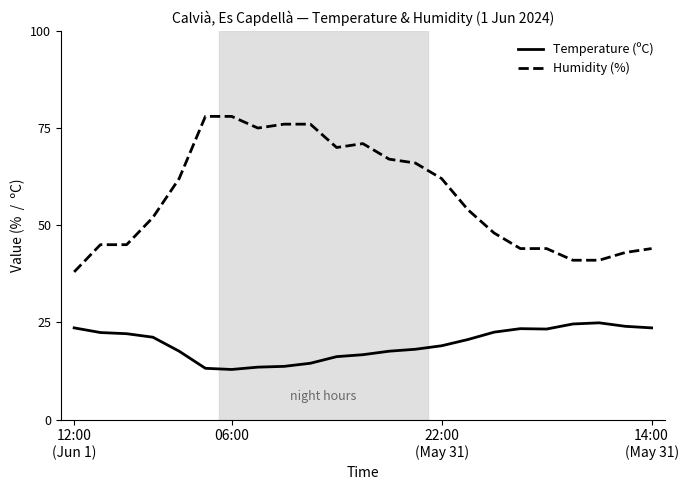

What are all the series names shown in the legend?

Temperature (ºC), Humidity (%)